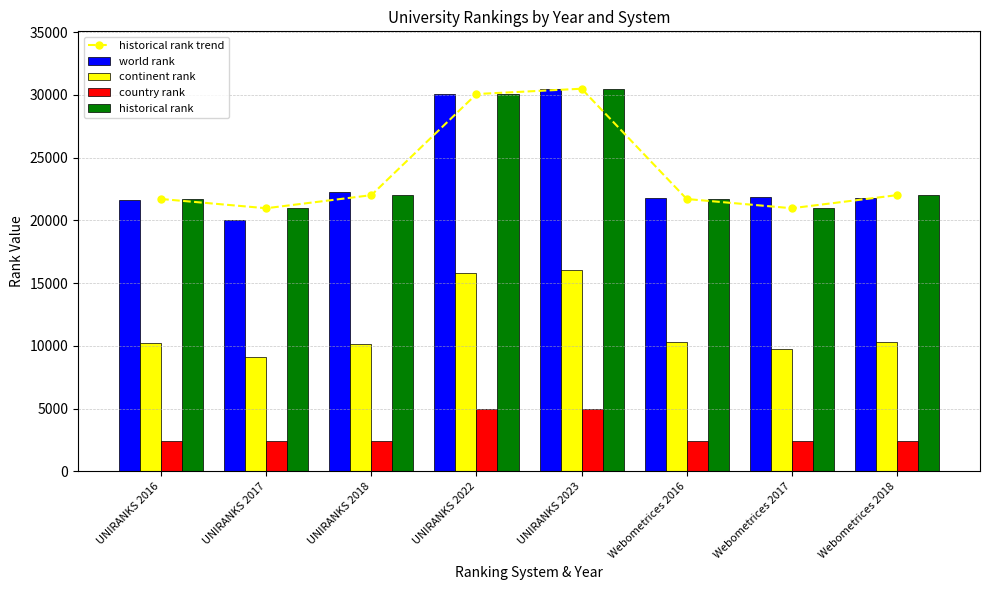

True or false: continent rank has a value of 6141.8 at UNIRANKS 2023.

False